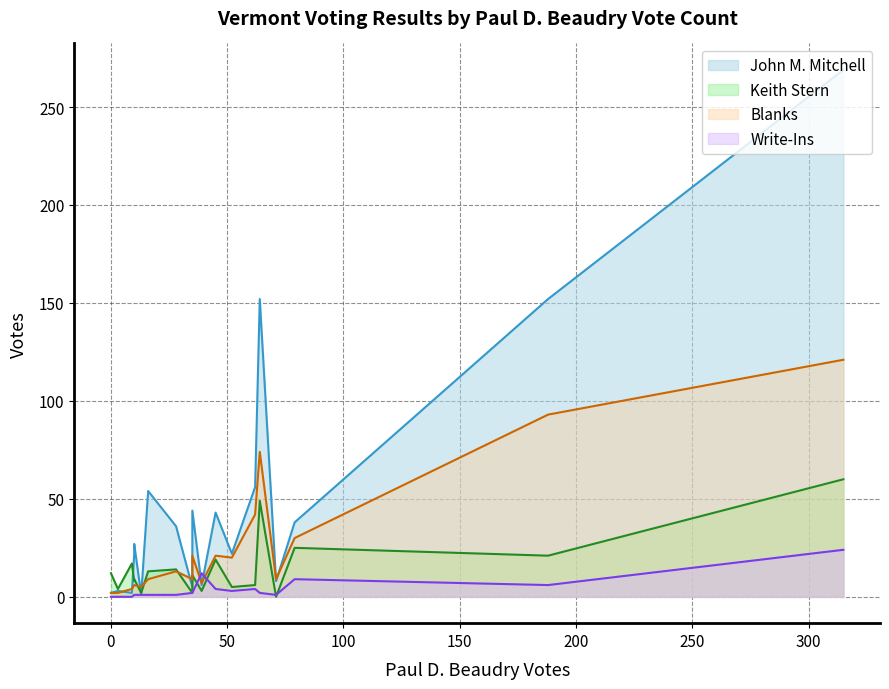

List the series in order of their peak value, highest first.

John M. Mitchell, Blanks, Keith Stern, Write-Ins